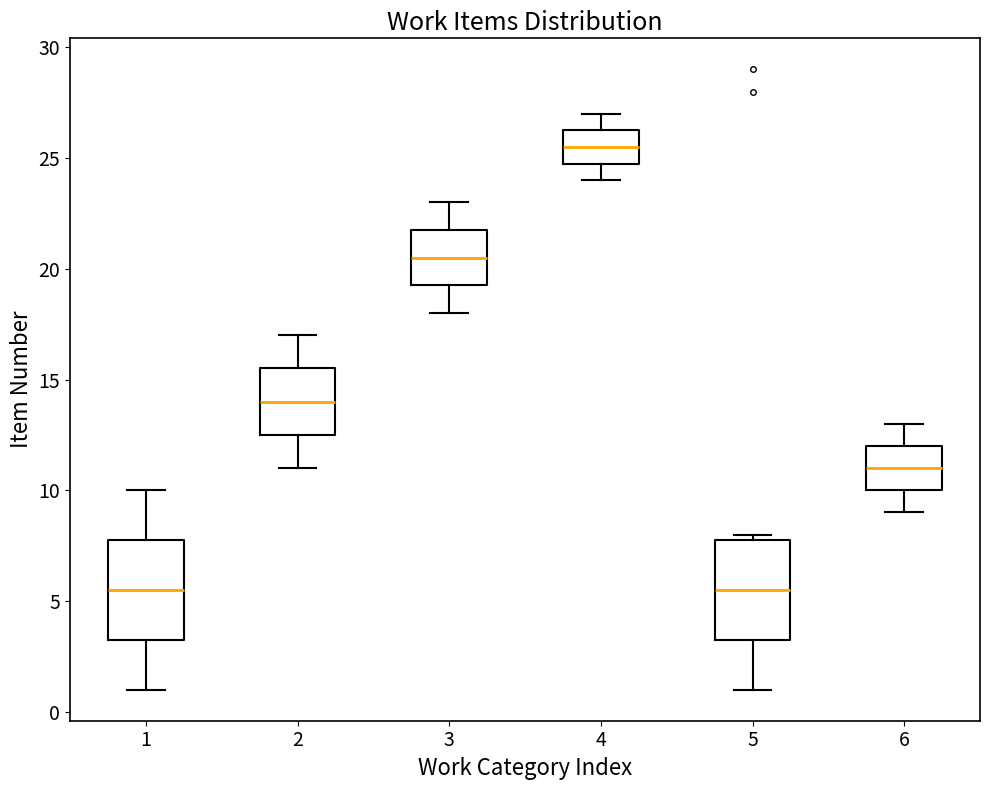

Reading left to right, transcribe this box plot: for each box, give where its median line is, the range the box spans, and where its two whiskers end, as read against the y-axis. The values are not printed on the chart, so give them approximately, as read against the axis.

1: median 5.5, box 3.5 to 8.0, whiskers 1.0 to 10.0
2: median 14.0, box 12.5 to 15.5, whiskers 11.0 to 17.0
3: median 20.5, box 19.5 to 22.0, whiskers 18.0 to 23.0
4: median 25.5, box 25.0 to 26.5, whiskers 24.0 to 27.0
5: median 5.5, box 3.5 to 8.0, whiskers 1.0 to 8.0 (just above the box's upper edge)
6: median 11.0, box 10.0 to 12.0, whiskers 9.0 to 13.0